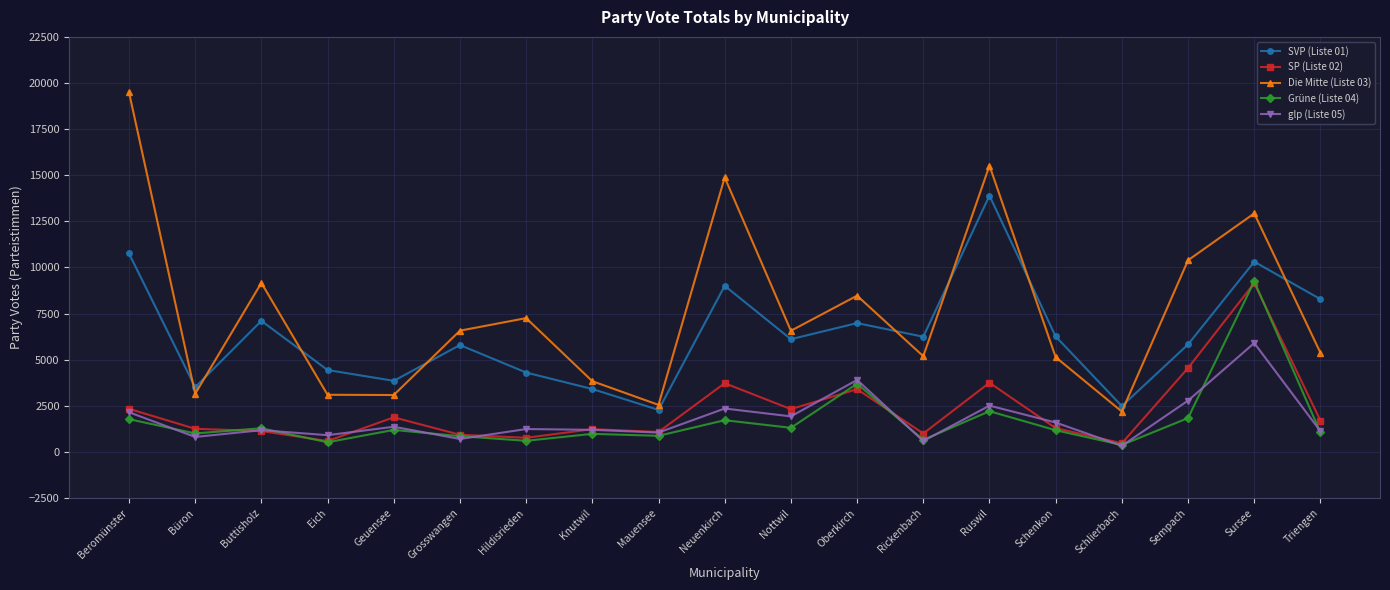

Which series has the largest range (max minus min)?

Die Mitte (Liste 03)